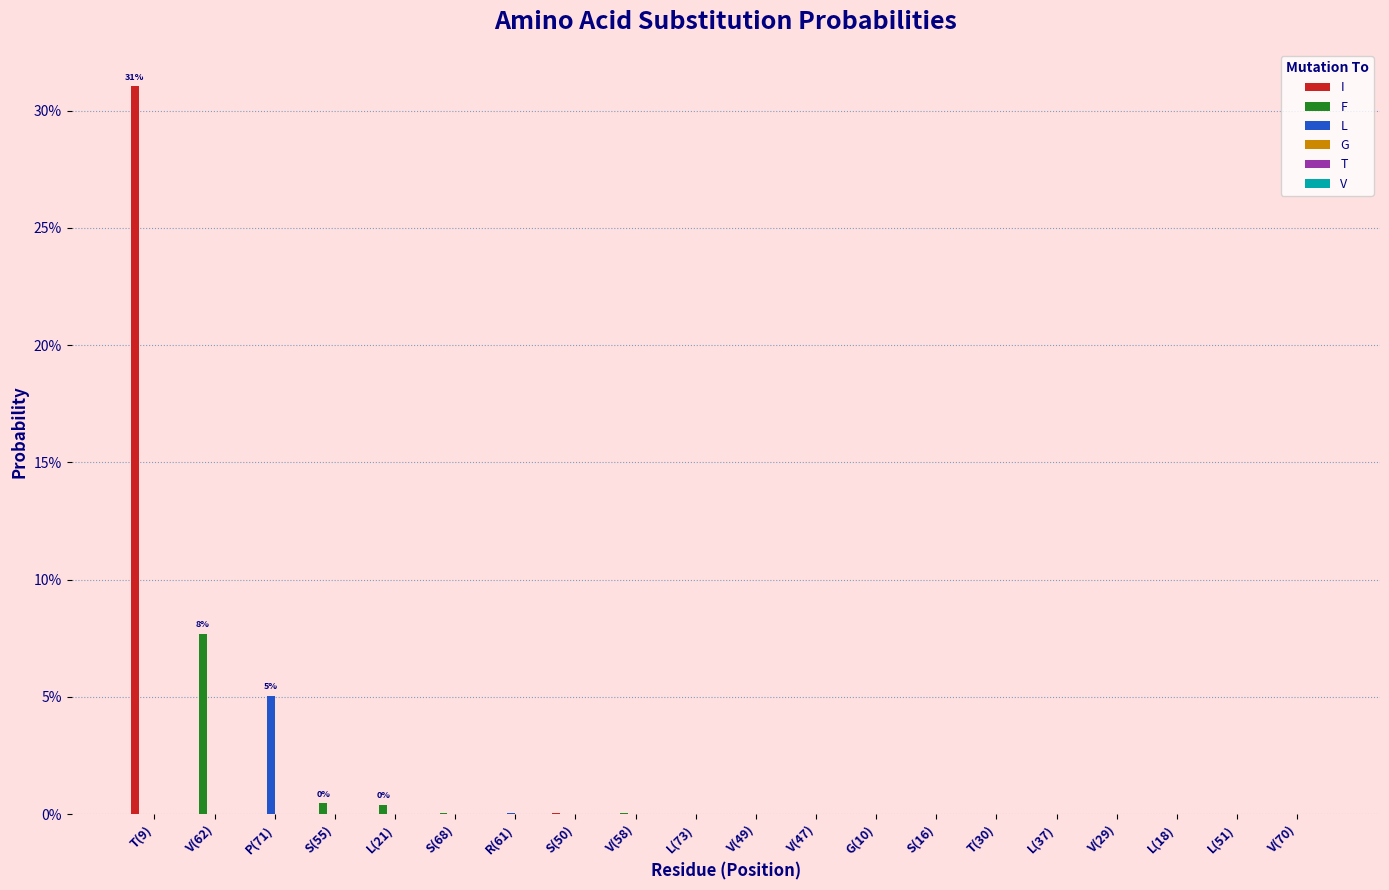

Are the bars grouped side by side (vs. stacked)?

Yes